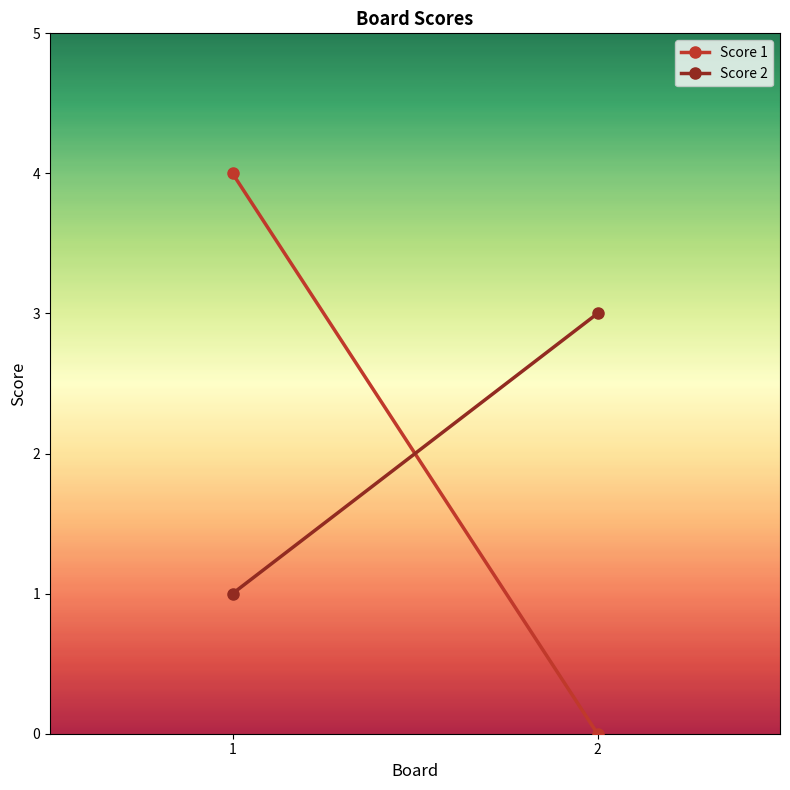

True or false: Score 1 has a value of 0 at 2.

True